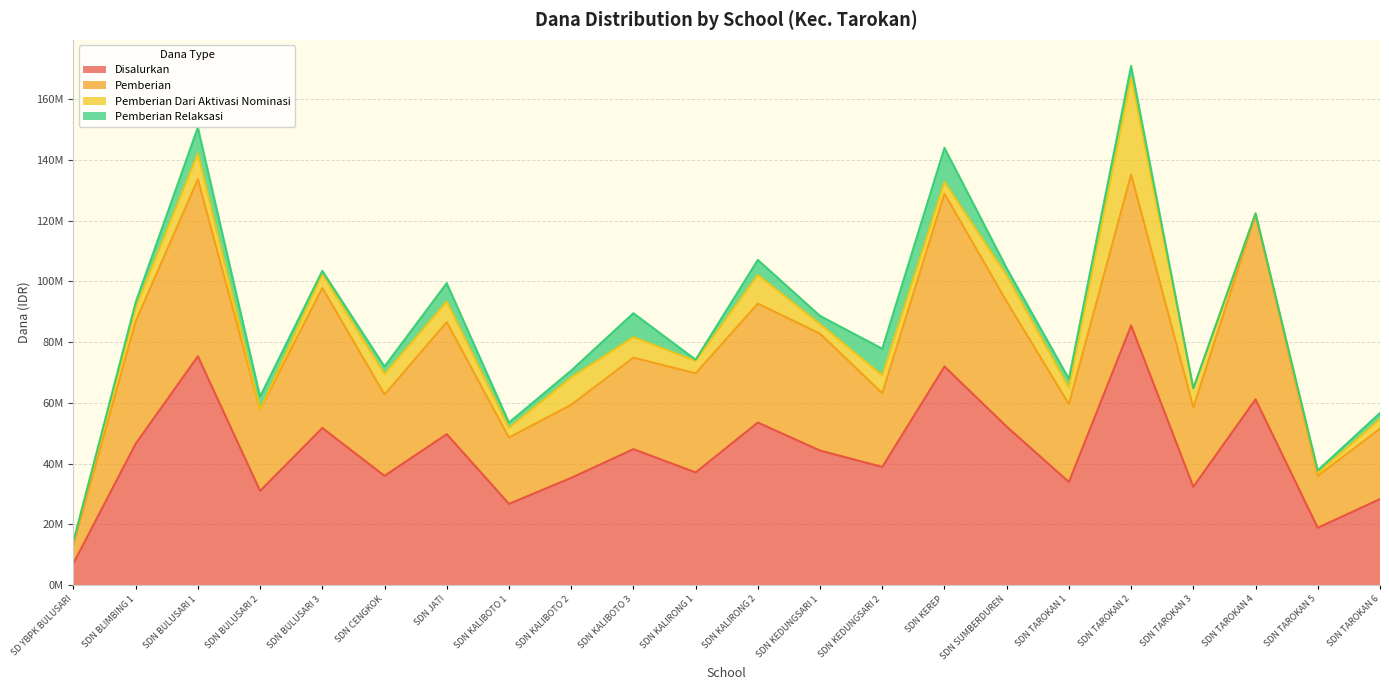

Which series ends up on top after the final intersection of Pemberian Dari Aktivasi Nominasi and Pemberian Relaksasi?

Pemberian Dari Aktivasi Nominasi